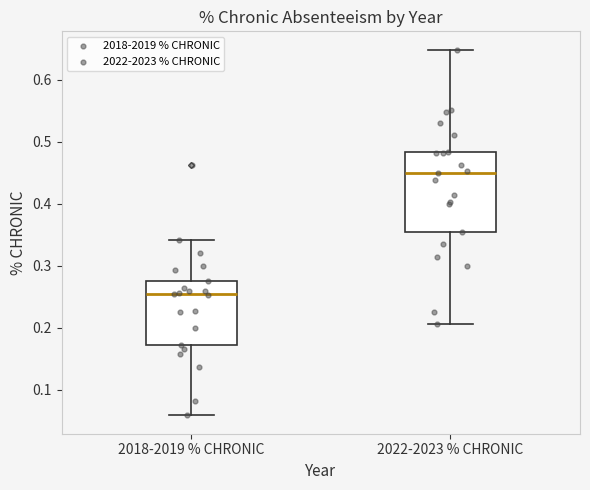

Which box is the tallest, from its lower edge to its upper edge?

2022-2023 % CHRONIC